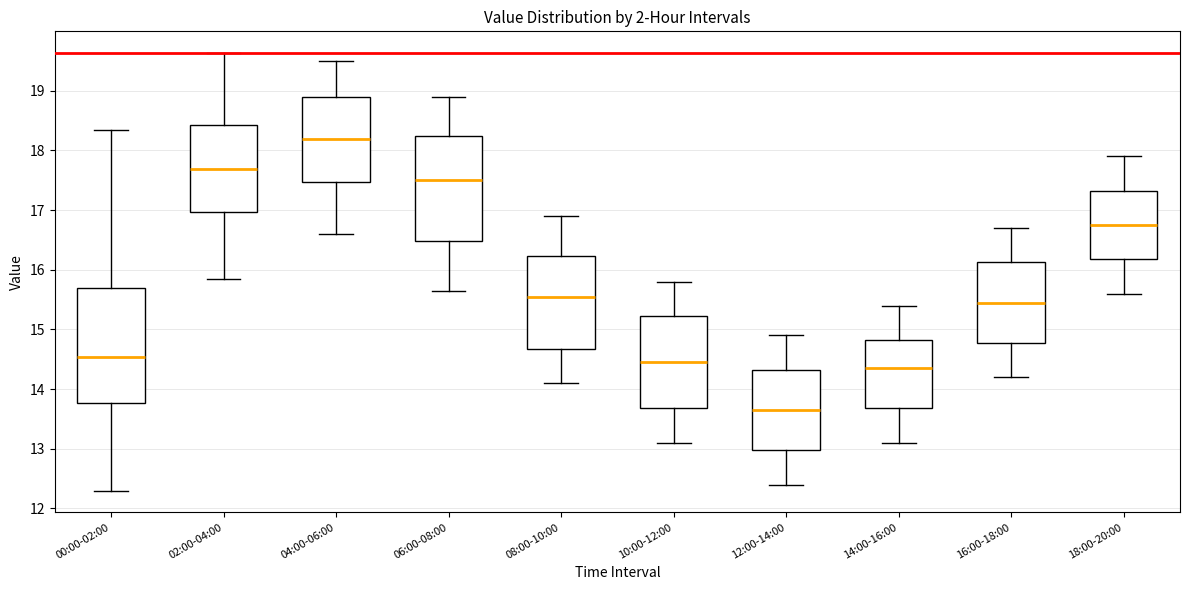

Reading left to right, transcribe this box plot: for each box, give where its median line is, the range the box spans, and where its two whiskers end, as read against the y-axis. The values are not printed on the chart, so give them approximately, as read against the axis.

00:00-02:00: median 14.5, box 13.8 to 15.7, whiskers 12.3 to 18.4
02:00-04:00: median 17.7, box 17.0 to 18.4, whiskers 15.9 to 19.6
04:00-06:00: median 18.2, box 17.5 to 18.9, whiskers 16.6 to 19.5
06:00-08:00: median 17.5, box 16.5 to 18.2, whiskers 15.7 to 18.9
08:00-10:00: median 15.6, box 14.7 to 16.2, whiskers 14.1 to 16.9
10:00-12:00: median 14.5, box 13.7 to 15.2, whiskers 13.1 to 15.8
12:00-14:00: median 13.7, box 13.0 to 14.3, whiskers 12.4 to 14.9
14:00-16:00: median 14.4, box 13.7 to 14.8, whiskers 13.1 to 15.4
16:00-18:00: median 15.5, box 14.8 to 16.1, whiskers 14.2 to 16.7
18:00-20:00: median 16.8, box 16.2 to 17.3, whiskers 15.6 to 17.9